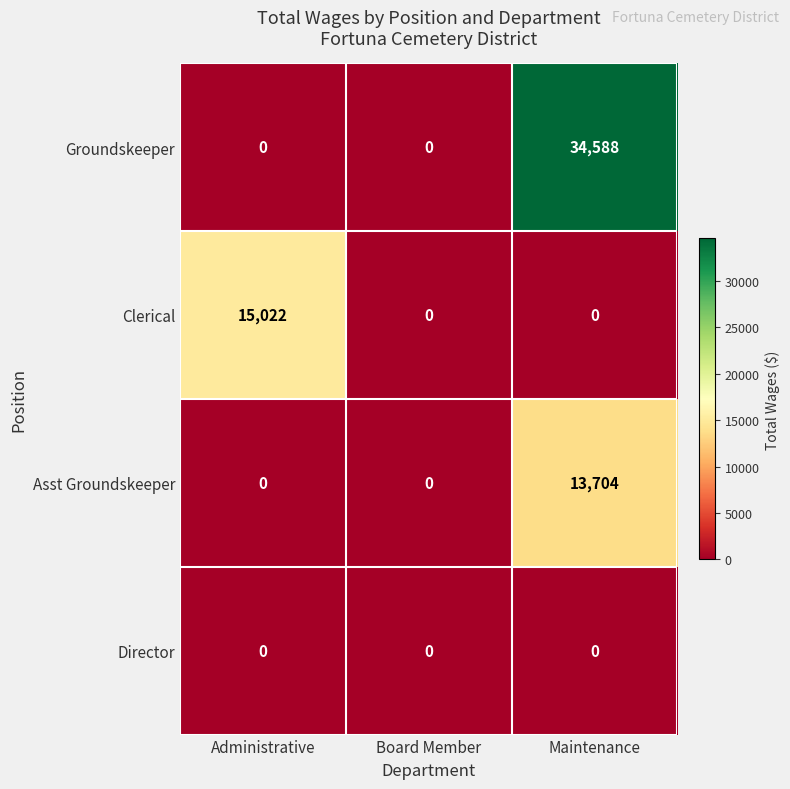

Which category has the highest value in the Asst Groundskeeper series?

Maintenance